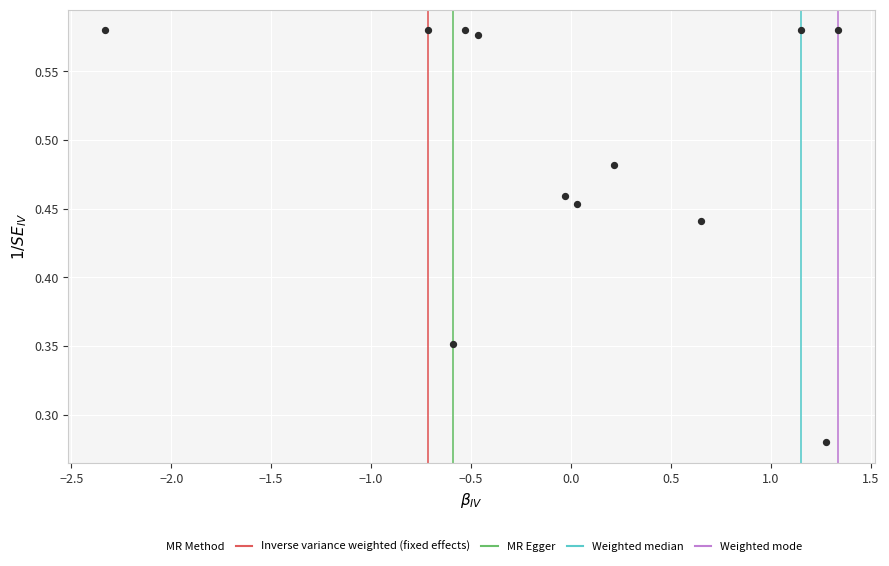

What is the range of X values (max minus min)?

3.7